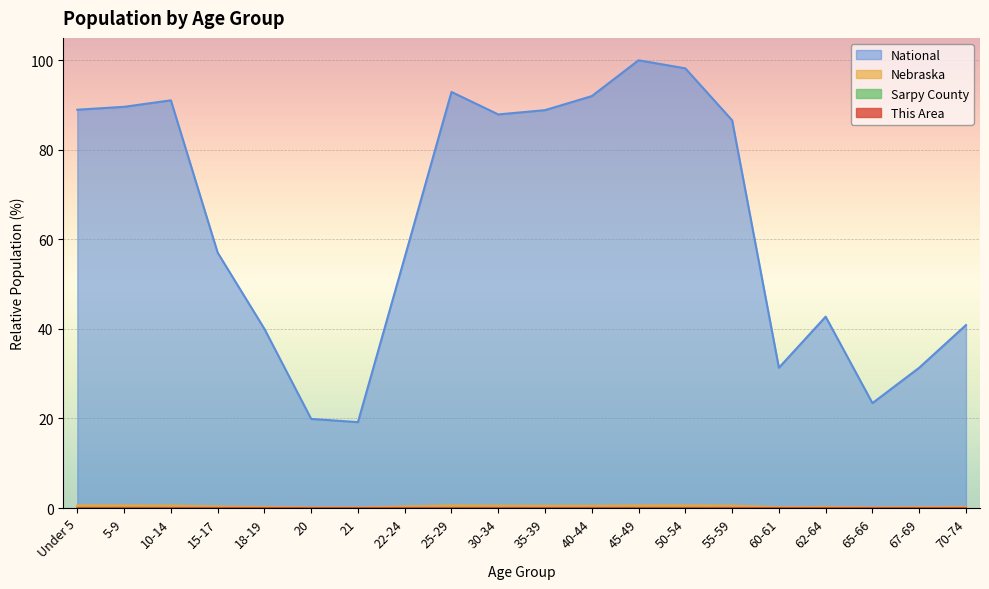

True or false: Nebraska has more than 0 points higher than both neighbors.

True